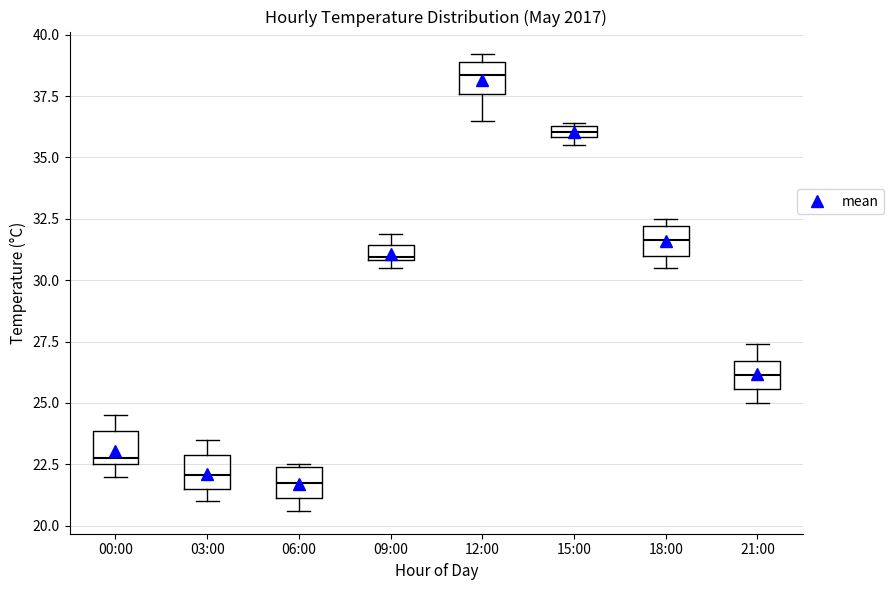

Where is the upper edge of the box for 00:00 on the y-axis? The values are not printed on the chart, so give them approximately, as read against the axis.

24.0